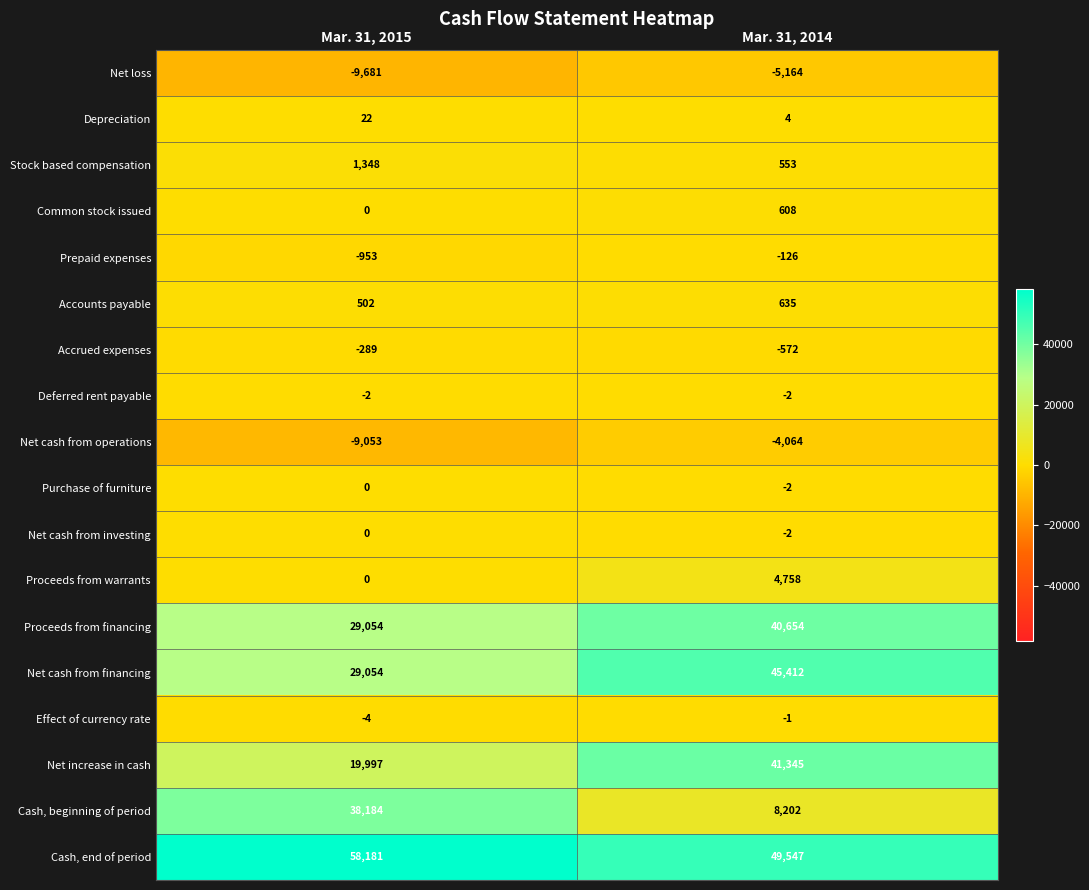

Between Mar. 31, 2015 and Mar. 31, 2014, which series saw the biggest shift?

Cash, beginning of period